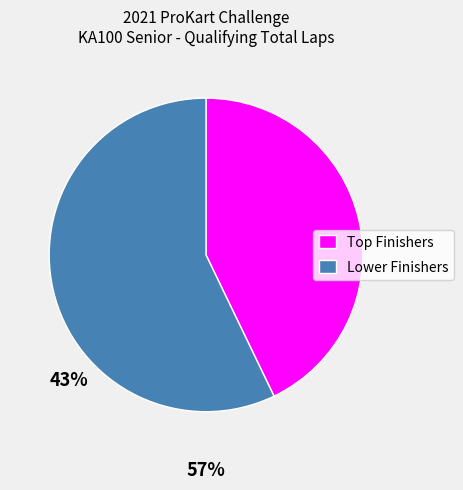

What is the largest slice in the pie chart?

Lower Finishers